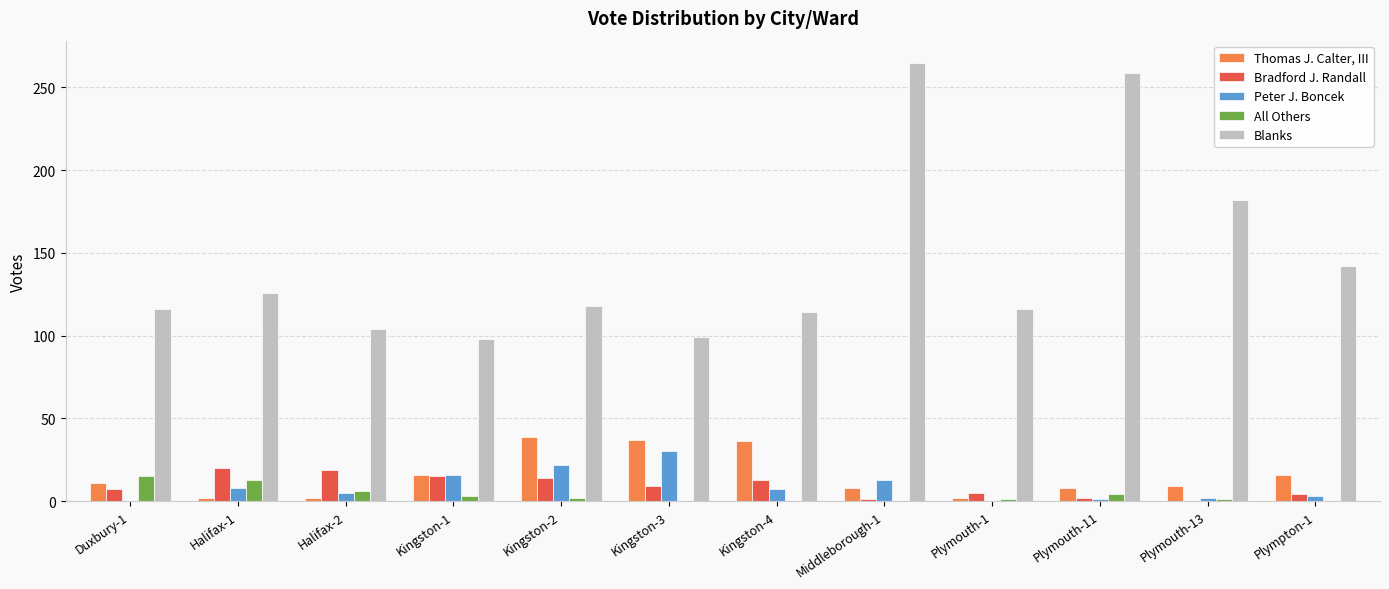

Is the value of Peter J. Boncek at Halifax-2 greater than the value of Thomas J. Calter, III at Plymouth-13?

No